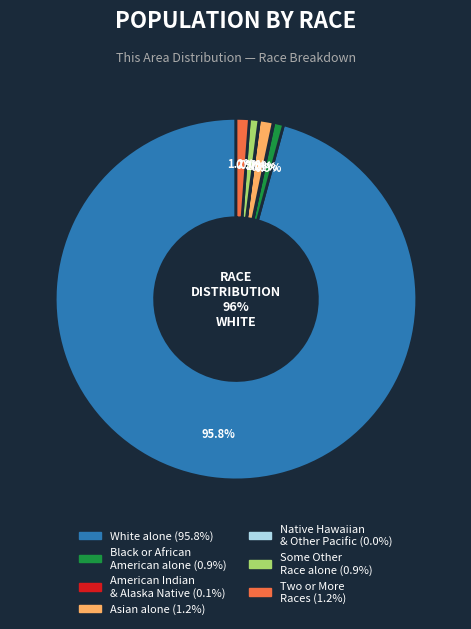

To the nearest percent, what is the difference between the largest and smallest slice percentages?

96%